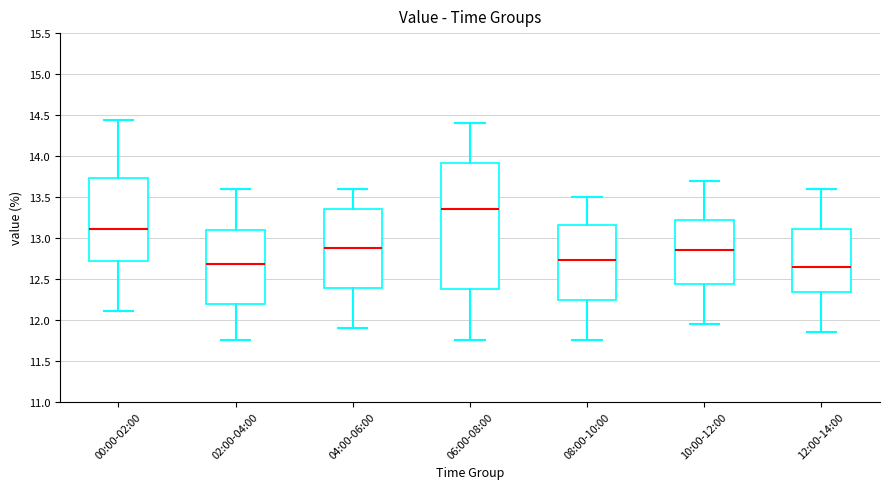

Reading left to right, read every box against the y-axis: the position of its median line, the range the box covers, and the ends of its whiskers. The values are not printed on the chart, so give them approximately, as read against the axis.

00:00-02:00: median 13.10, box 12.70 to 13.75, whiskers 12.10 to 14.45
02:00-04:00: median 12.70, box 12.20 to 13.10, whiskers 11.75 to 13.60
04:00-06:00: median 12.90, box 12.40 to 13.35, whiskers 11.90 to 13.60
06:00-08:00: median 13.35, box 12.40 to 13.90, whiskers 11.75 to 14.40
08:00-10:00: median 12.75, box 12.25 to 13.15, whiskers 11.75 to 13.50
10:00-12:00: median 12.85, box 12.45 to 13.20, whiskers 11.95 to 13.70
12:00-14:00: median 12.65, box 12.35 to 13.10, whiskers 11.85 to 13.60